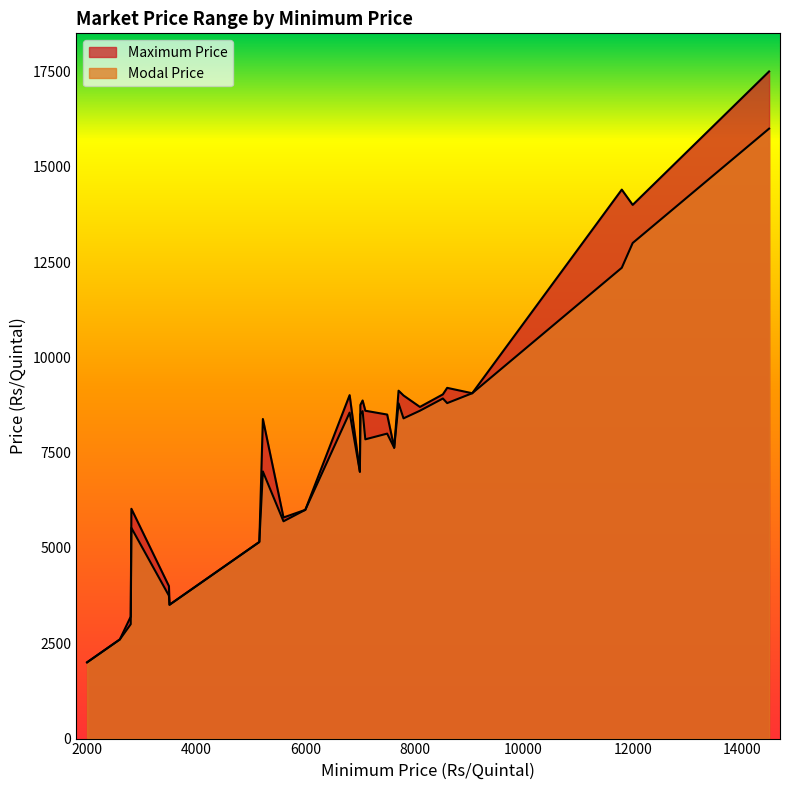

How many interior local valleys does the Modal Price series have?

9